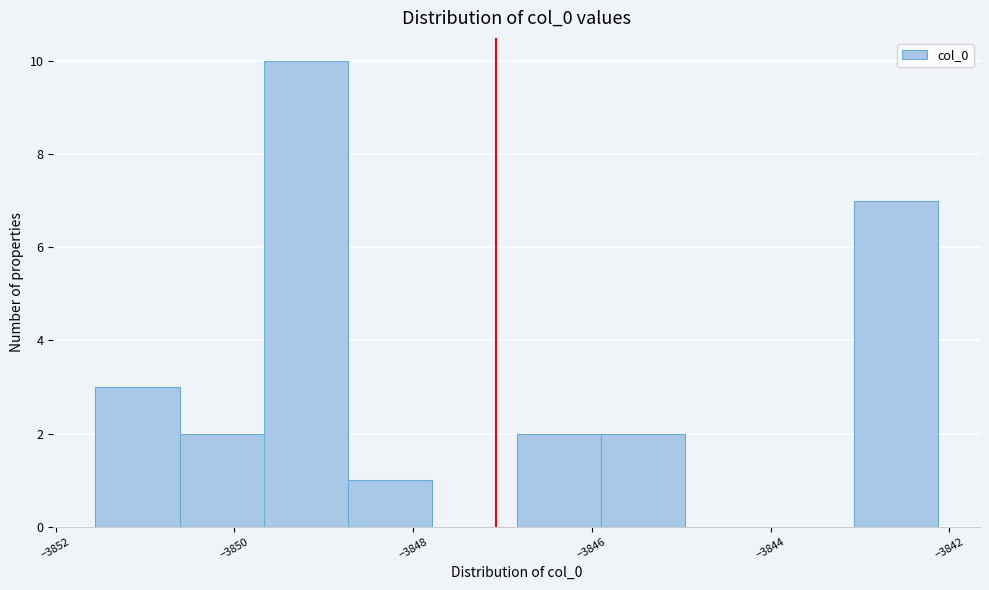

Reading left to right, list every bar in this chart as the range it spans on the x-axis followed by its height. Neither the bar edges nor the heights are printed on the chart, so give them approximately, as read against the axes.

-3851.6 to -3850.6: 3
-3850.6 to -3849.6: 2
-3849.6 to -3848.8: 10
-3848.8 to -3847.8: 1
-3847.8 to -3846.8: 0
-3846.8 to -3845.8: 2
-3845.8 to -3845.0: 2
-3845.0 to -3844.0: 0
-3844.0 to -3843.0: 0
-3843.0 to -3842.2: 7